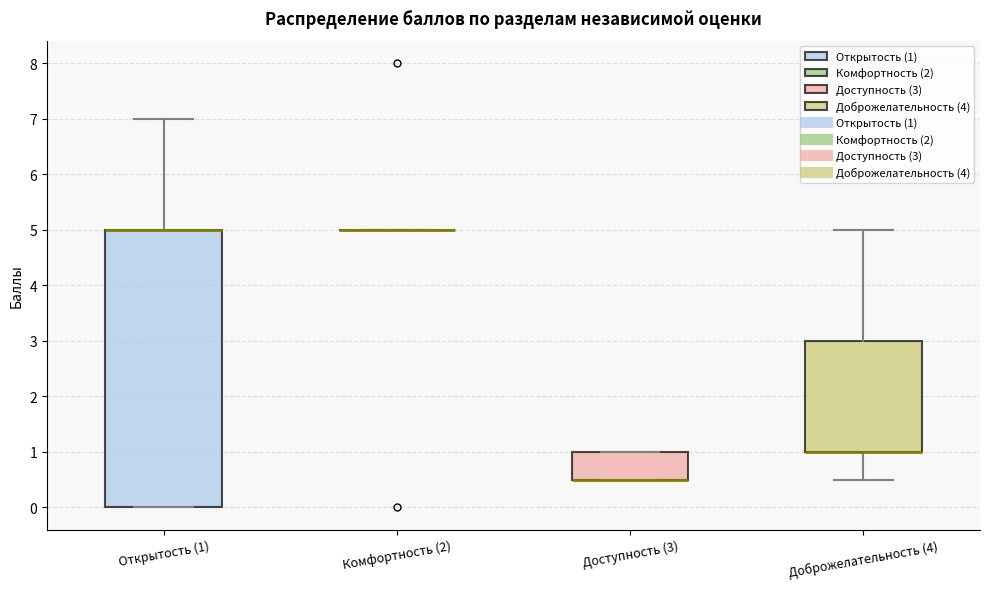

Reading left to right, read every box against the y-axis: the position of its median line, the range the box covers, and the ends of its whiskers. The values are not printed on the chart, so give them approximately, as read against the axis.

Открытость (1): median 5.0 (drawn on the box's upper edge), box 0.0 to 5.0, whiskers 0.0 to 7.0
Комфортность (2): box collapsed to a line at 5.0, whiskers 5.0 to 5.0
Доступность (3): median 0.5 (drawn on the box's lower edge), box 0.5 to 1.0, whiskers 0.5 to 1.0
Доброжелательность (4): median 1.0 (drawn on the box's lower edge), box 1.0 to 3.0, whiskers 0.5 to 5.0